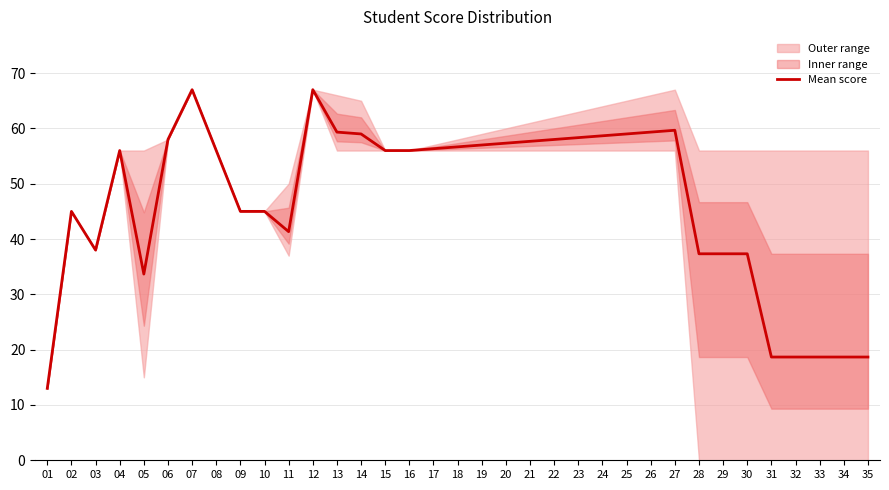

How many interior local peaks (higher than both neighbors) does the data have?

5